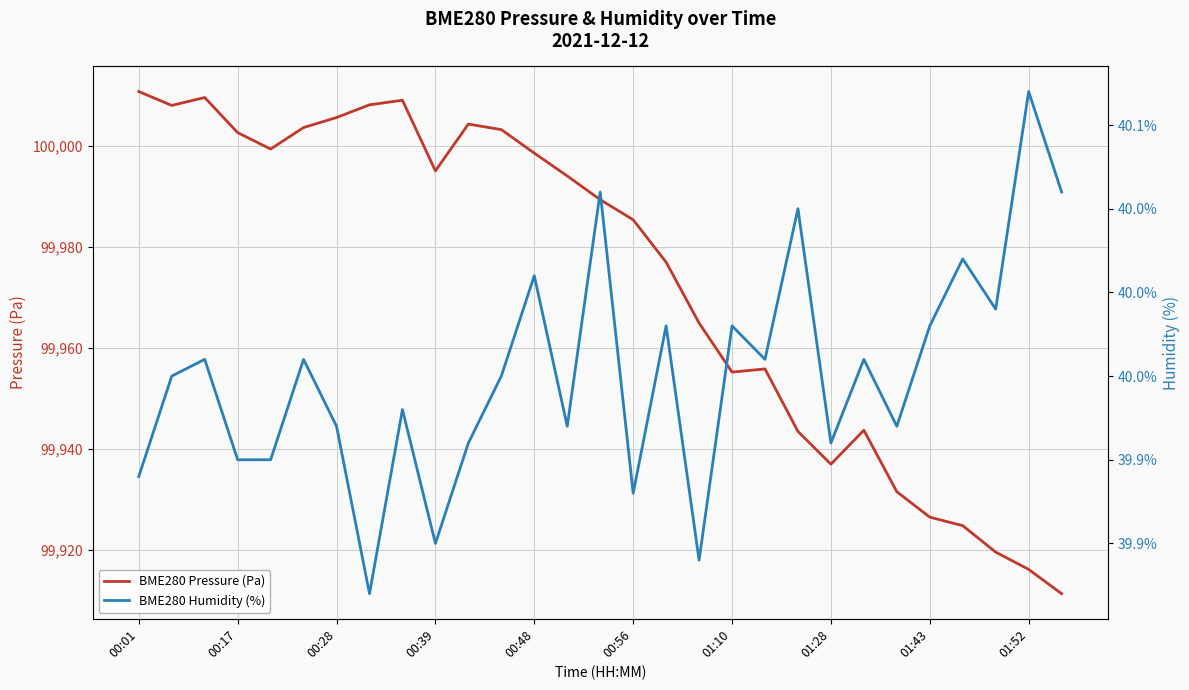

Rank the series by their maximum value, from highest to lowest.

BME280 Pressure (Pa), BME280 Humidity (%)